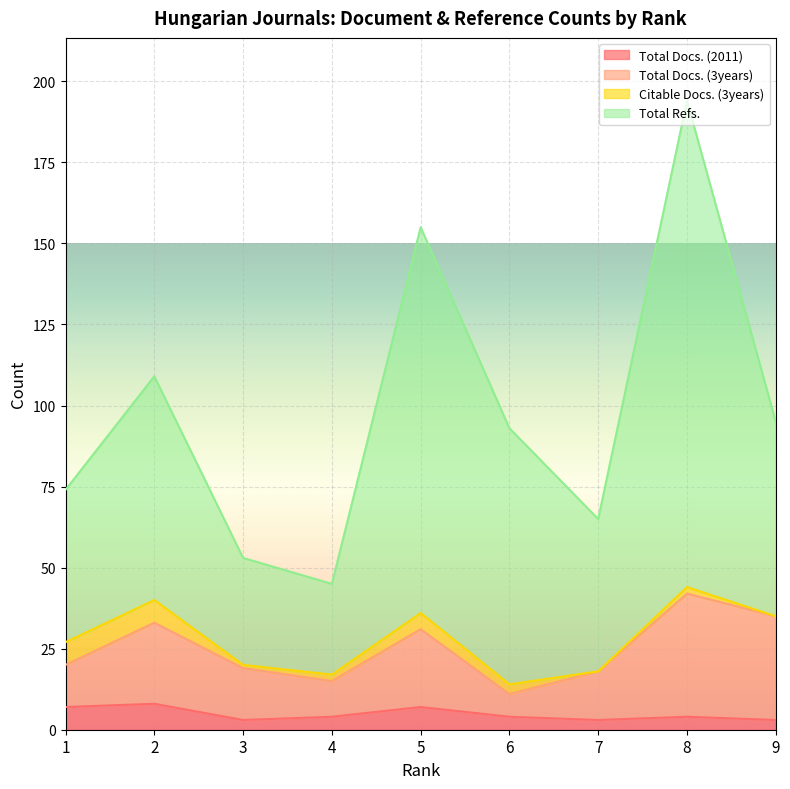

Which category has the lowest value in the Total Refs. series?

4